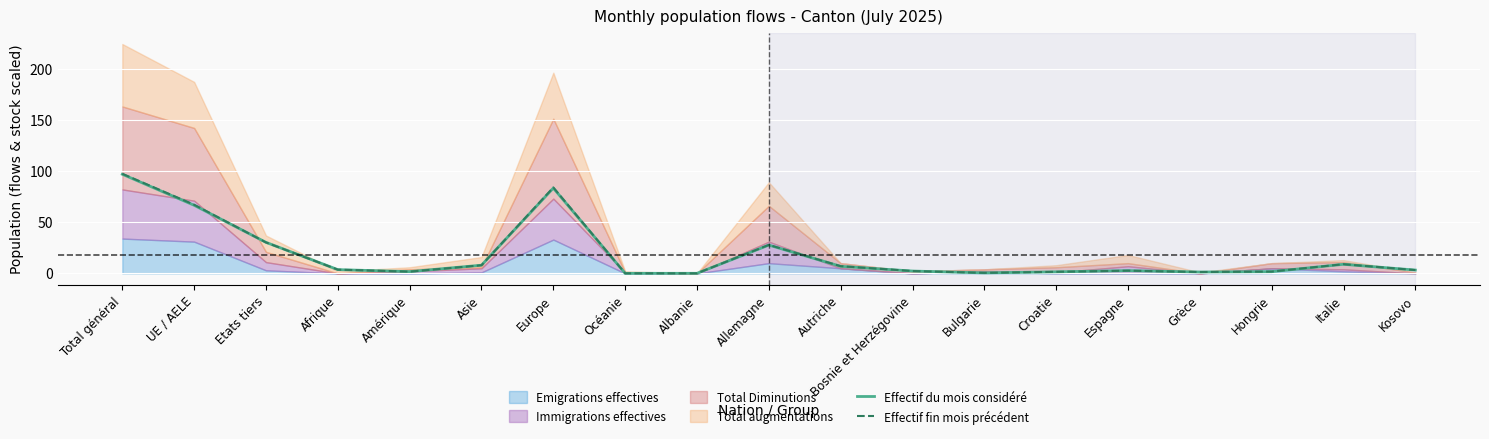

The Effectif fin mois précédent series shows 9.0 at Italie. True or false?

True